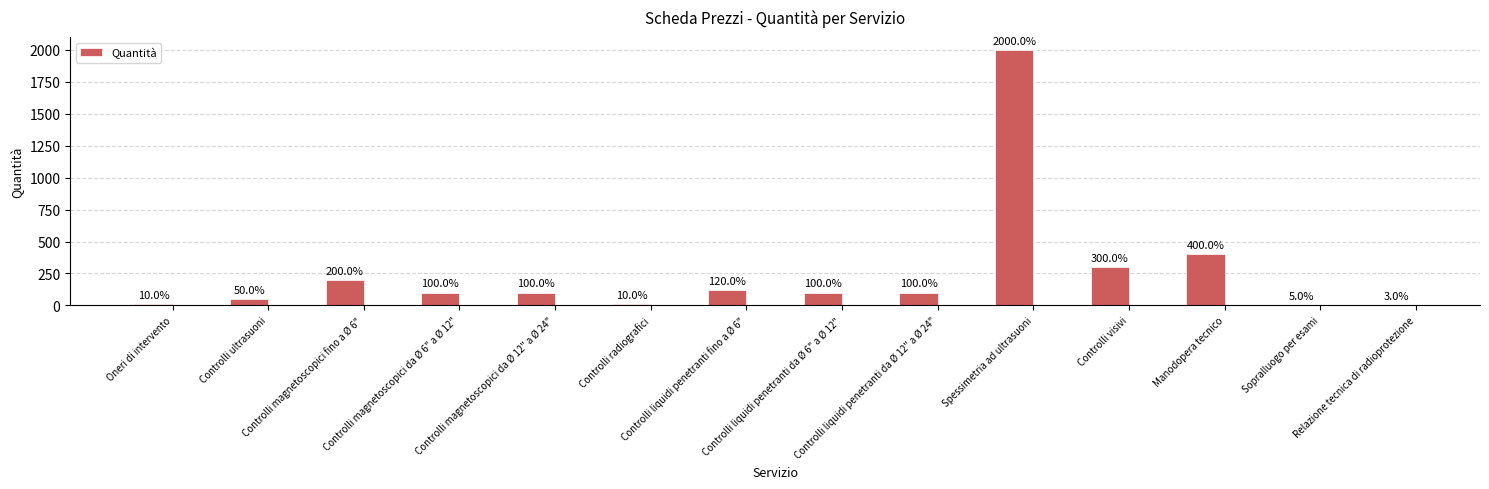

Are the bars horizontal?

No